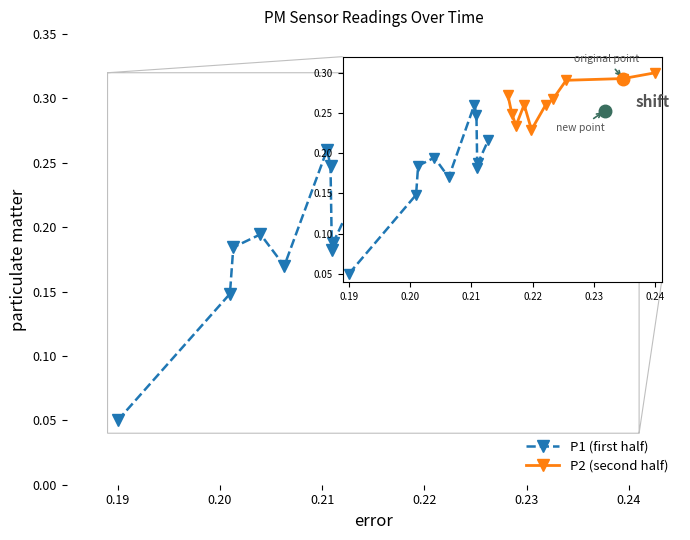

Which category has the highest value in the P2 (second half) series?

9